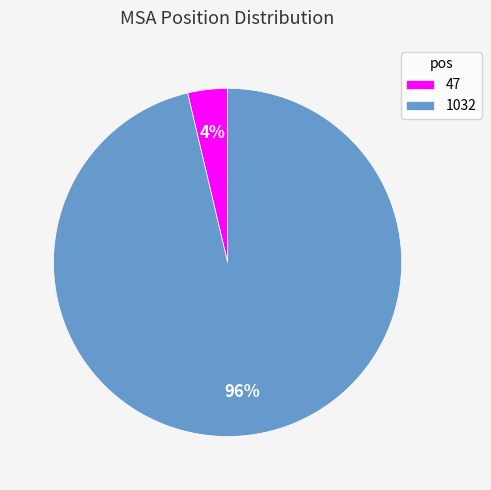

Combined, do 47 and 1032 account for over 50%?

Yes